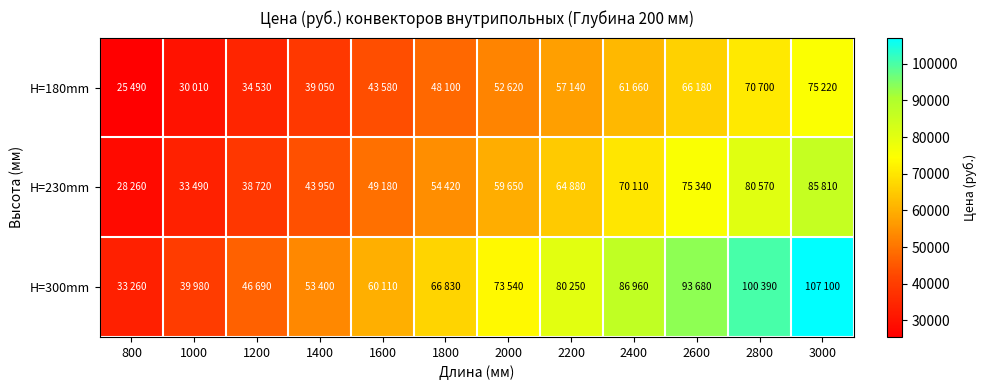

Which series has the largest range (max minus min)?

H=300mm